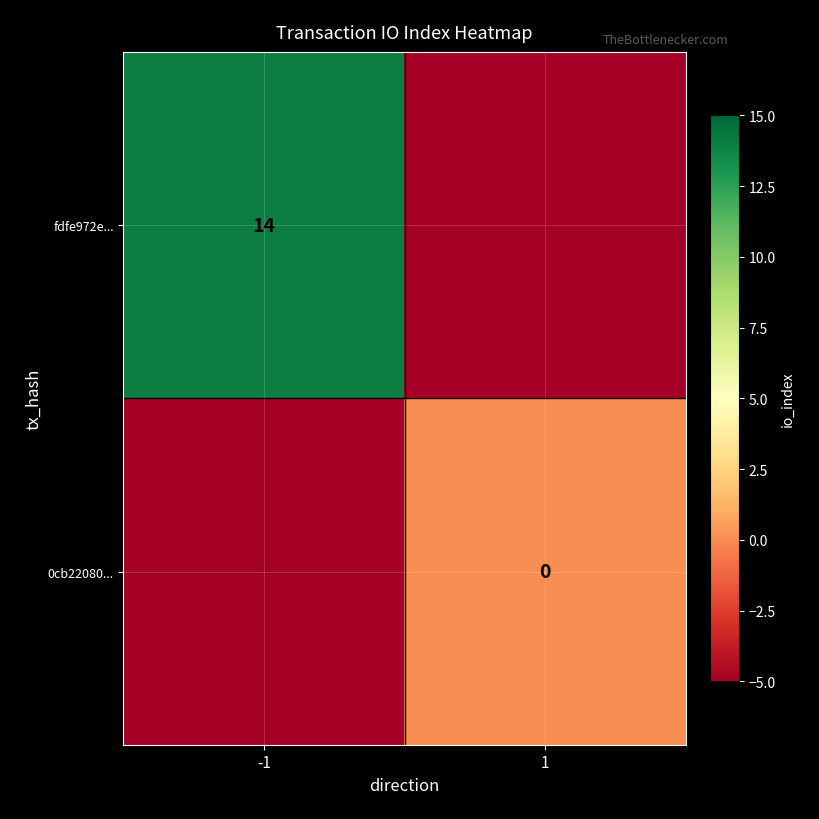

What is the maximum value for fdfe972e...?

14